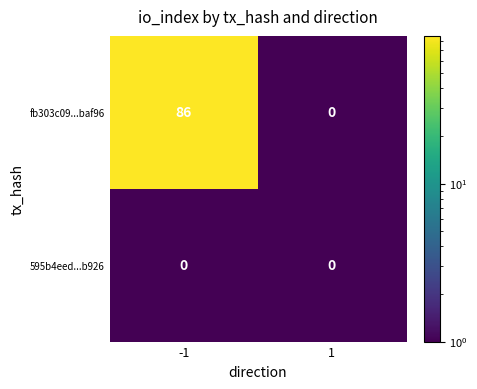

Which series has the widest spread of values?

fb303c09...baf96